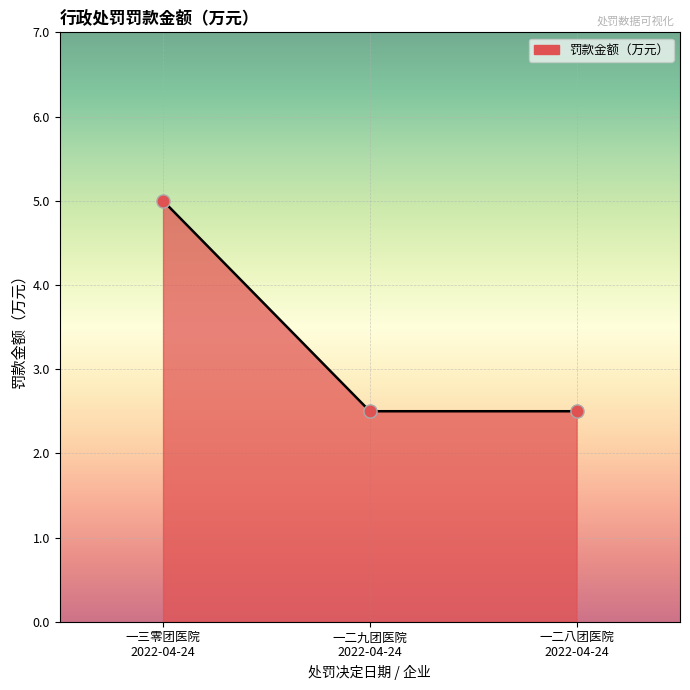

What is the smallest value displayed?

2.5